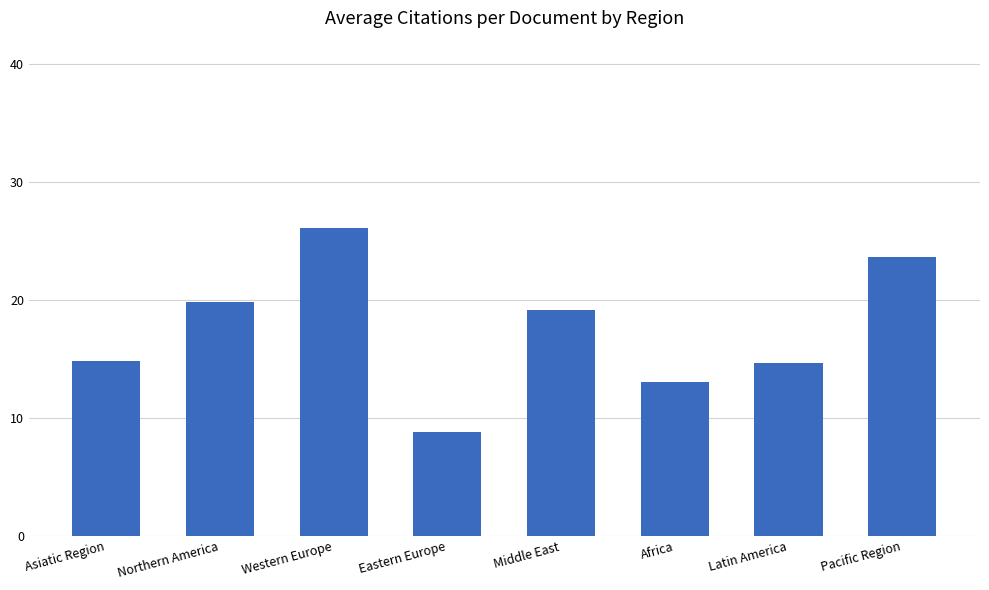

At which category does the chart reach its peak across all series?

Western Europe